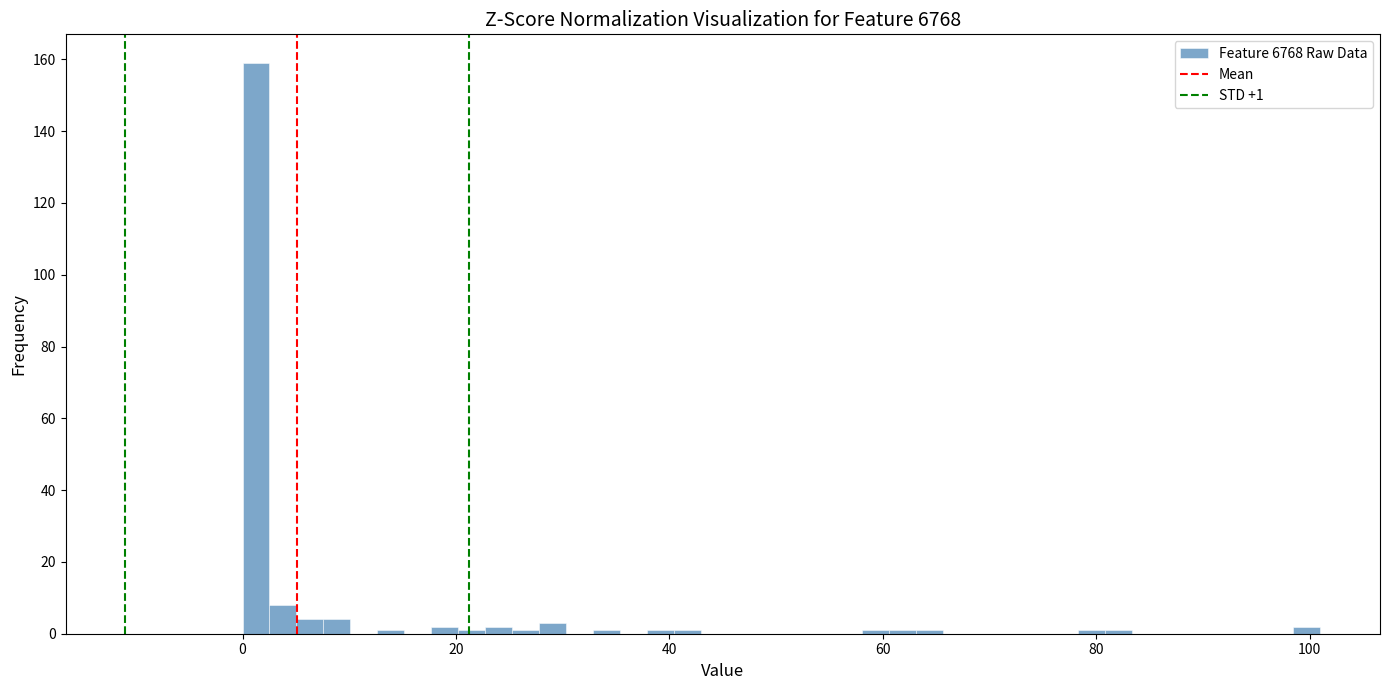

Around what value on the x-axis is the tallest bar? Give the approximate position of its centre, as read against the axis.

2